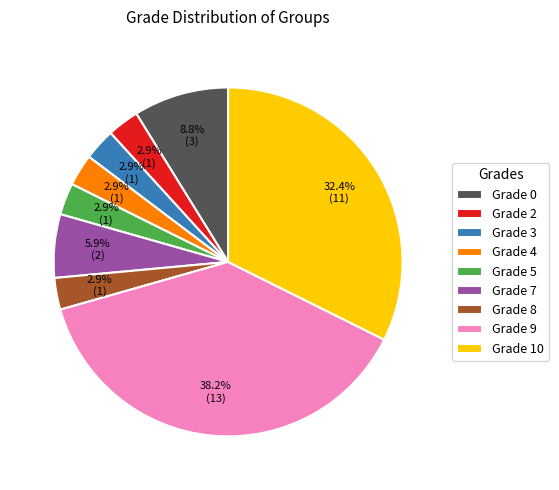

Does any single category account for the majority?

No